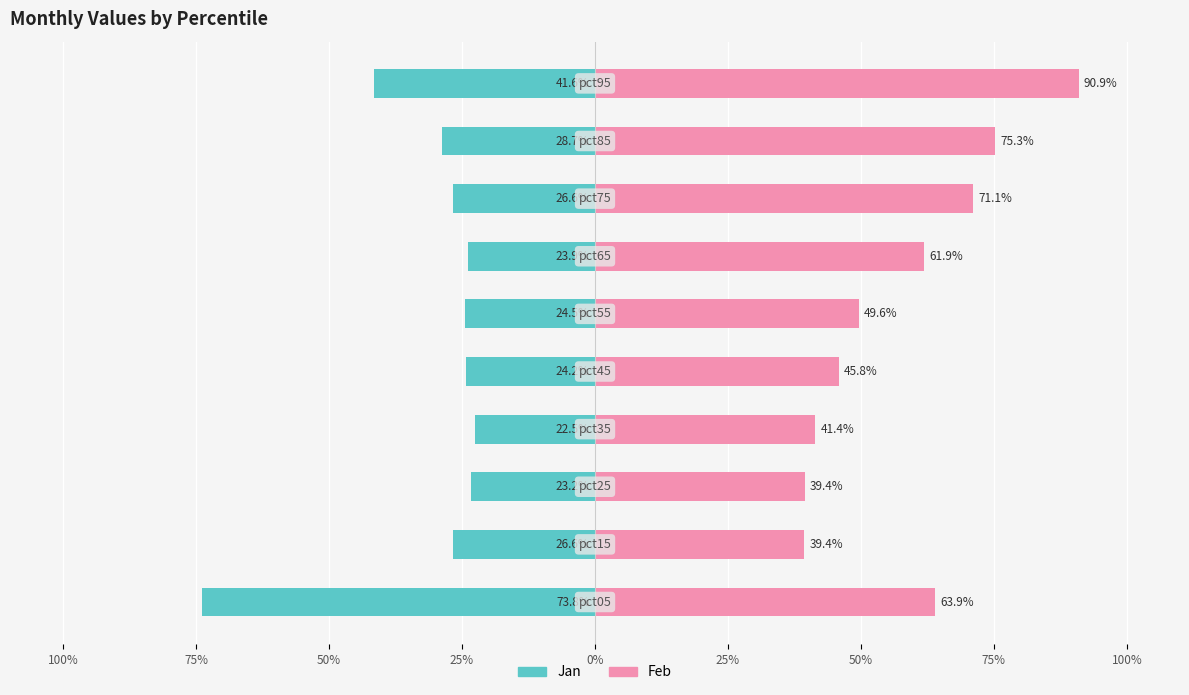

The value of Jan at 75% is -0.1. True or false?

False